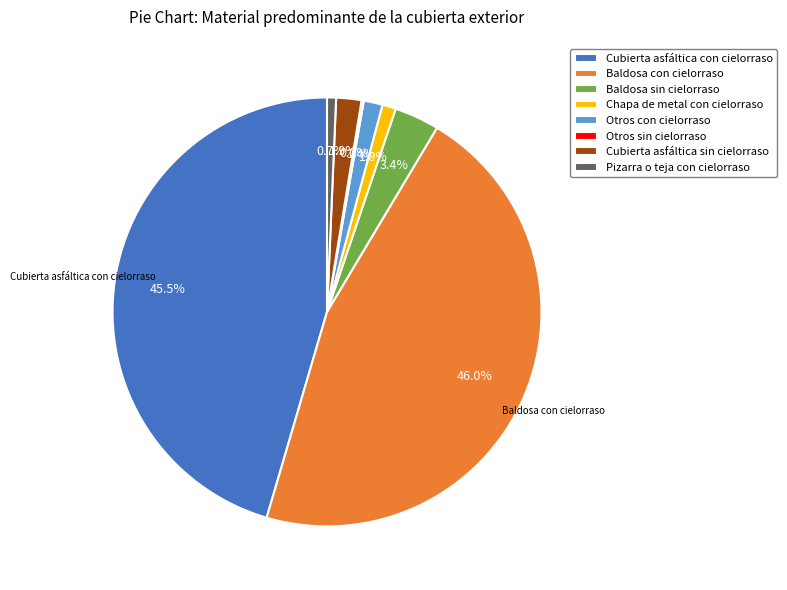

Which slice is the largest?

Baldosa con cielorraso